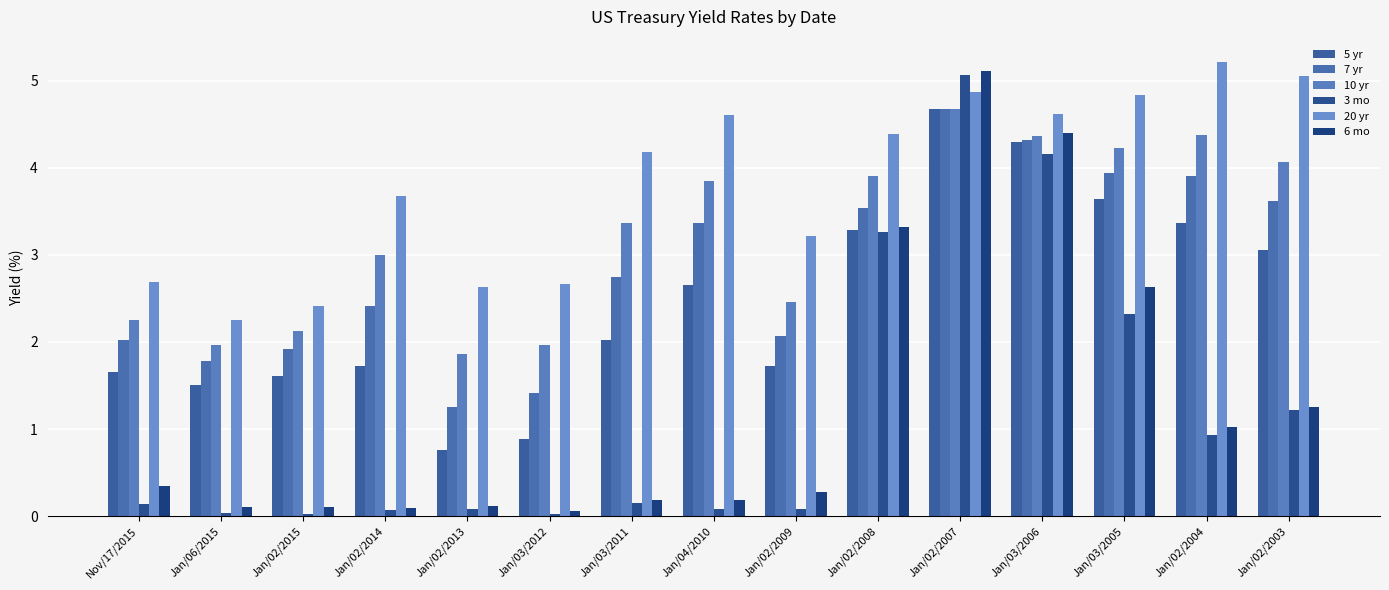

Reading right to left, extract all data points from this chart.

5 yr: 3.0	3.4	3.6	4.3	4.7	3.3	1.7	2.6	2.0	0.9	0.8	1.7	1.6	1.5	1.7
7 yr: 3.6	3.9	3.9	4.3	4.7	3.5	2.1	3.4	2.7	1.4	1.2	2.4	1.9	1.8	2.0
10 yr: 4.1	4.4	4.2	4.4	4.7	3.9	2.5	3.9	3.4	2.0	1.9	3.0	2.1	2.0	2.2
3 mo: 1.2	0.9	2.3	4.2	5.1	3.3	0.1	0.1	0.1	0.0	0.1	0.1	0.0	0.0	0.1
20 yr: 5.0	5.2	4.8	4.6	4.9	4.4	3.2	4.6	4.2	2.7	2.6	3.7	2.4	2.2	2.7
6 mo: 1.2	1.0	2.6	4.4	5.1	3.3	0.3	0.2	0.2	0.1	0.1	0.1	0.1	0.1	0.3